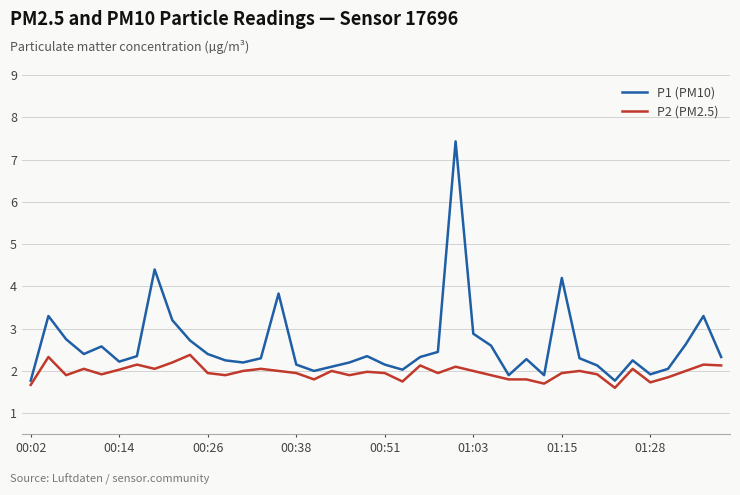

List the series in order of their peak value, highest first.

P1 (PM10), P2 (PM2.5)